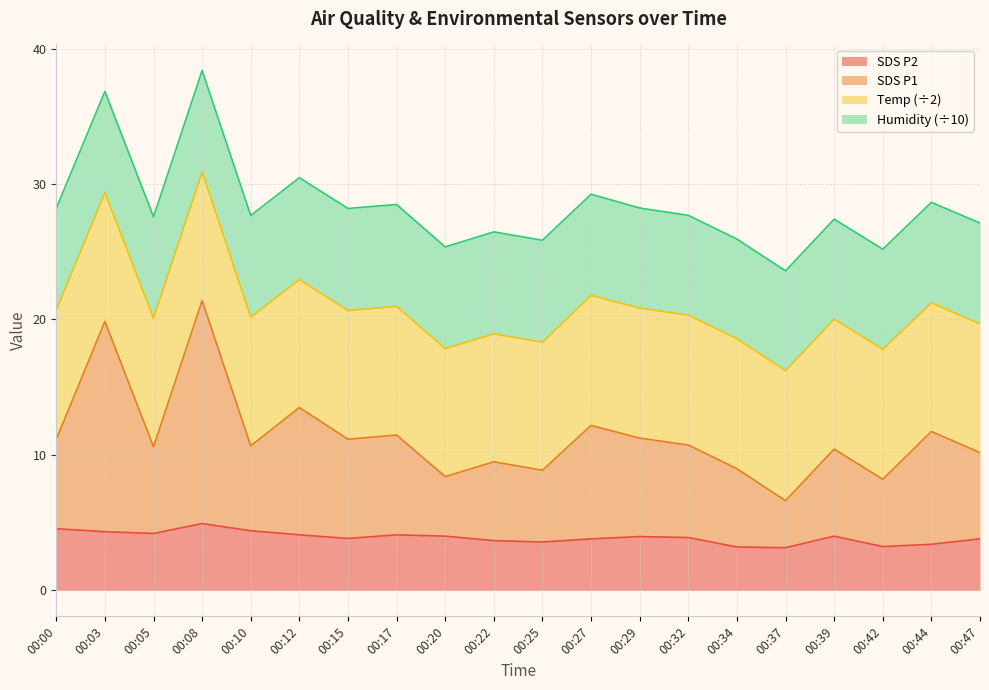

How many lines are shown in the chart?

4